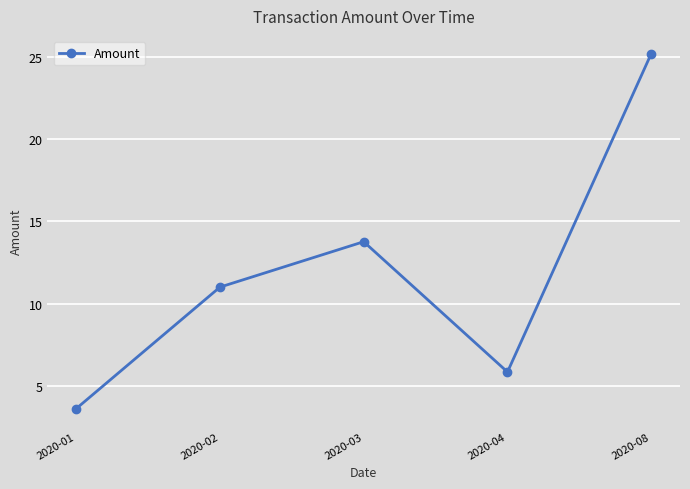

True or false: the data shows 3.6 at 2020-01.

True